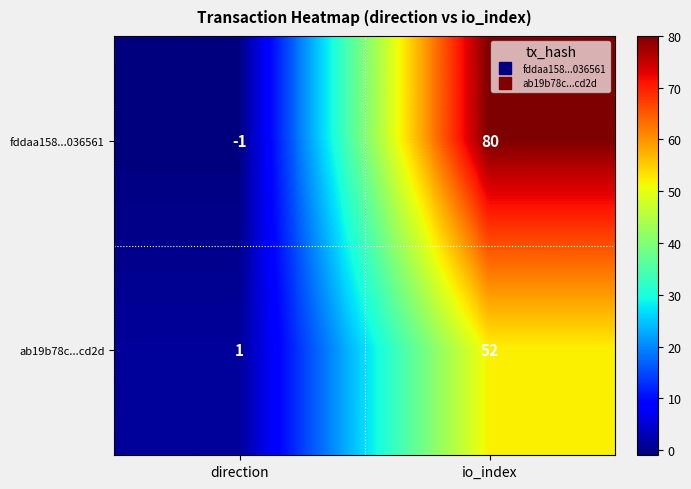

What is the greatest value displayed?

80